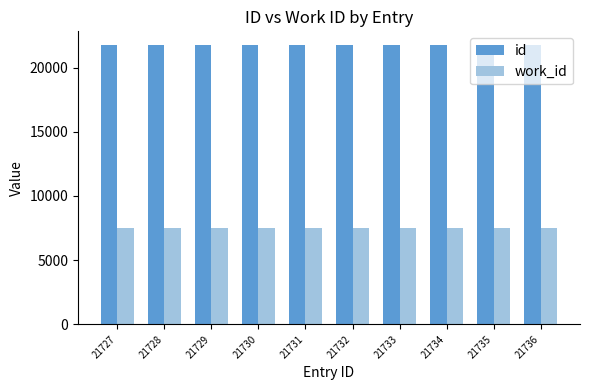

Which series has the largest total across all categories?

id